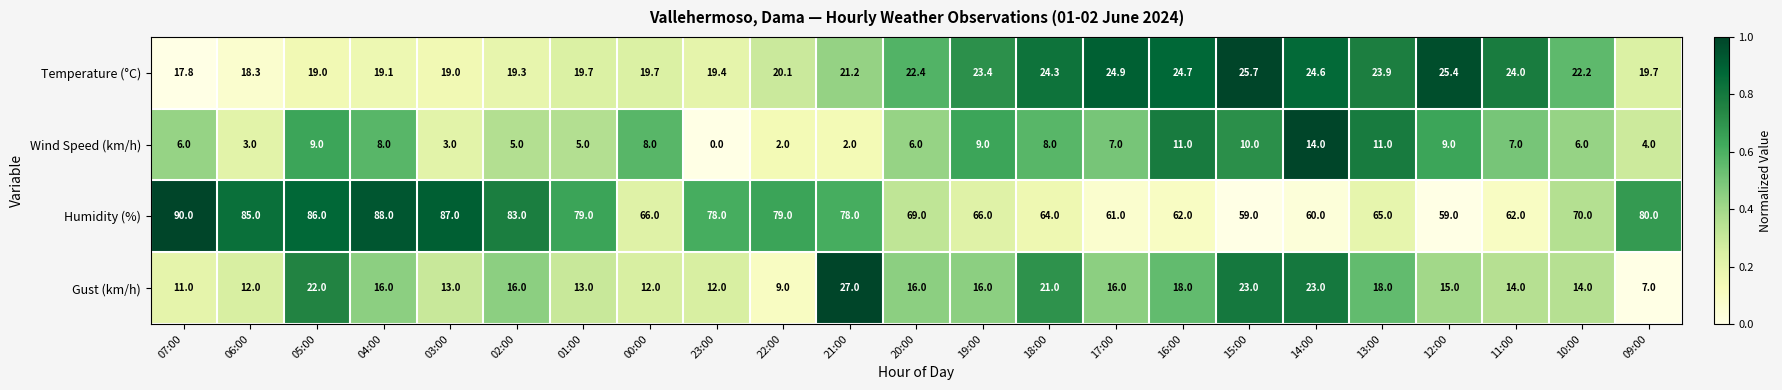

Where is Temperature (°C) nearest to the value 21?

21:00